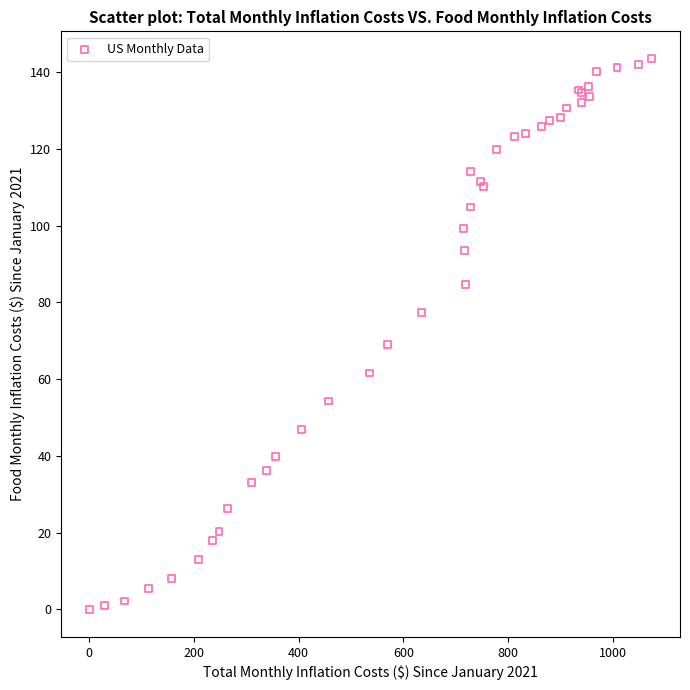

What Y value in the scatter plot is closest to 71?

69.0